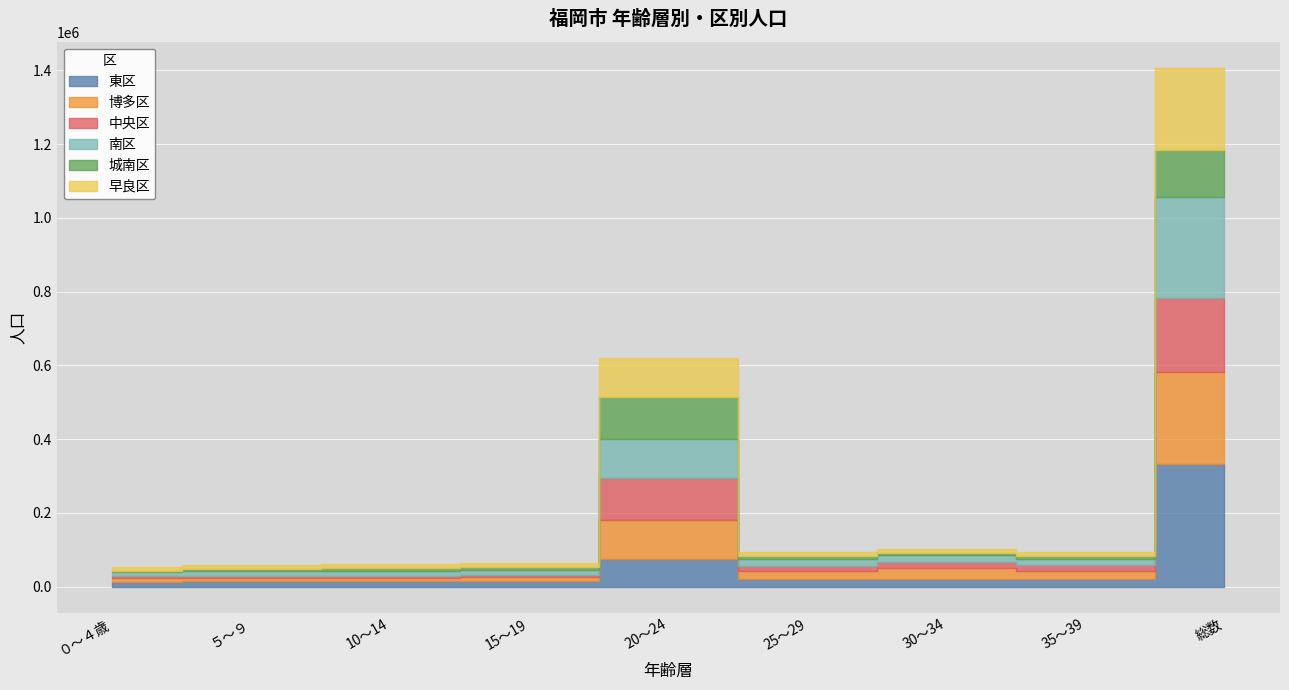

What value does the 早良区 series have at 15～19, to the nearest 50?

11750